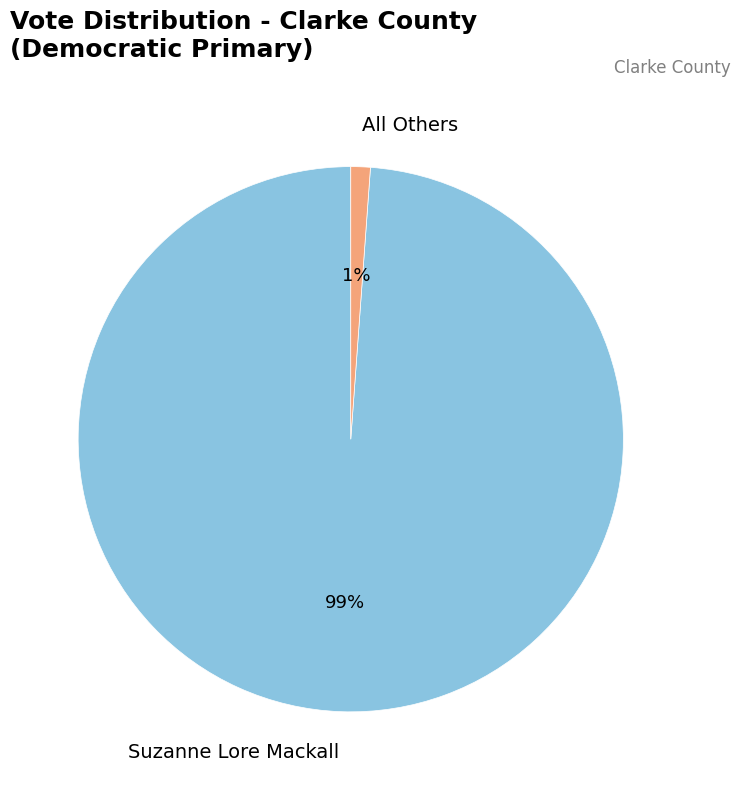

Which category accounts for the majority?

Suzanne Lore Mackall